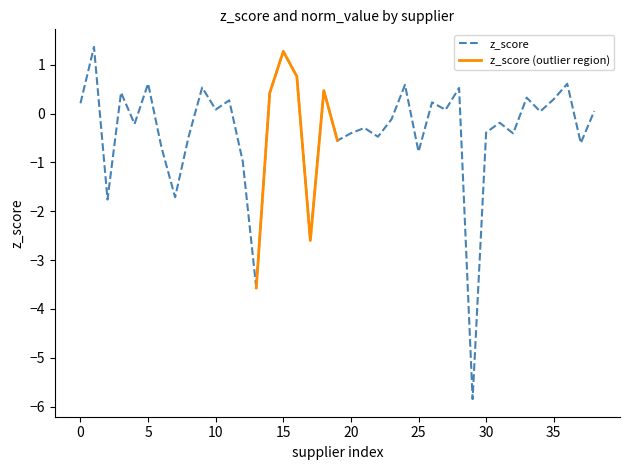

What is the highest value of the z_score series?

1.4